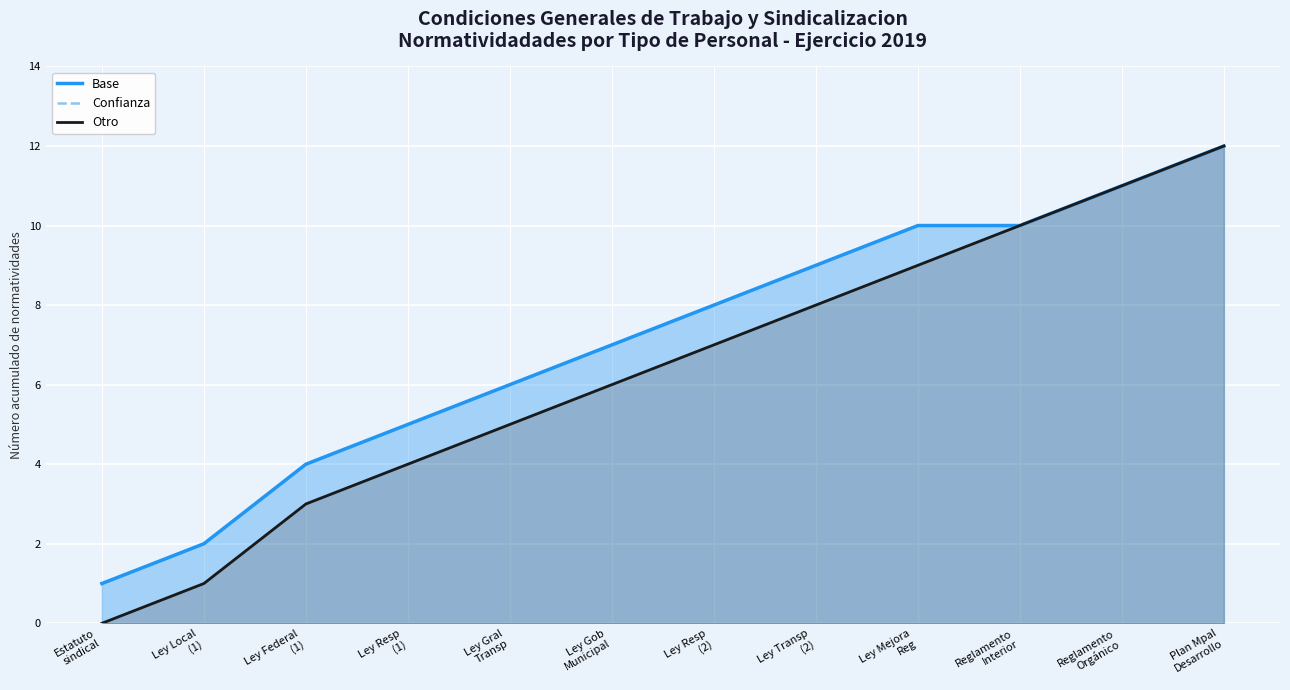

What is the label of the 4th point from the left?

Ley Resp
(1)